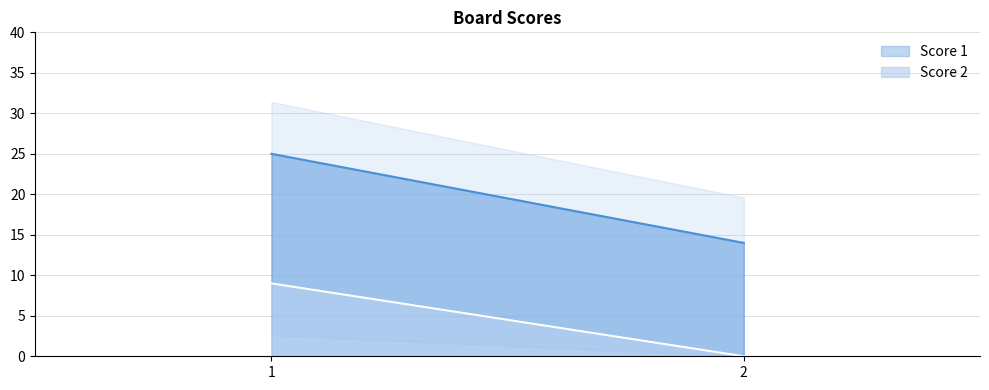

What is the value of the Score 1 point at the 2nd from the left?

14